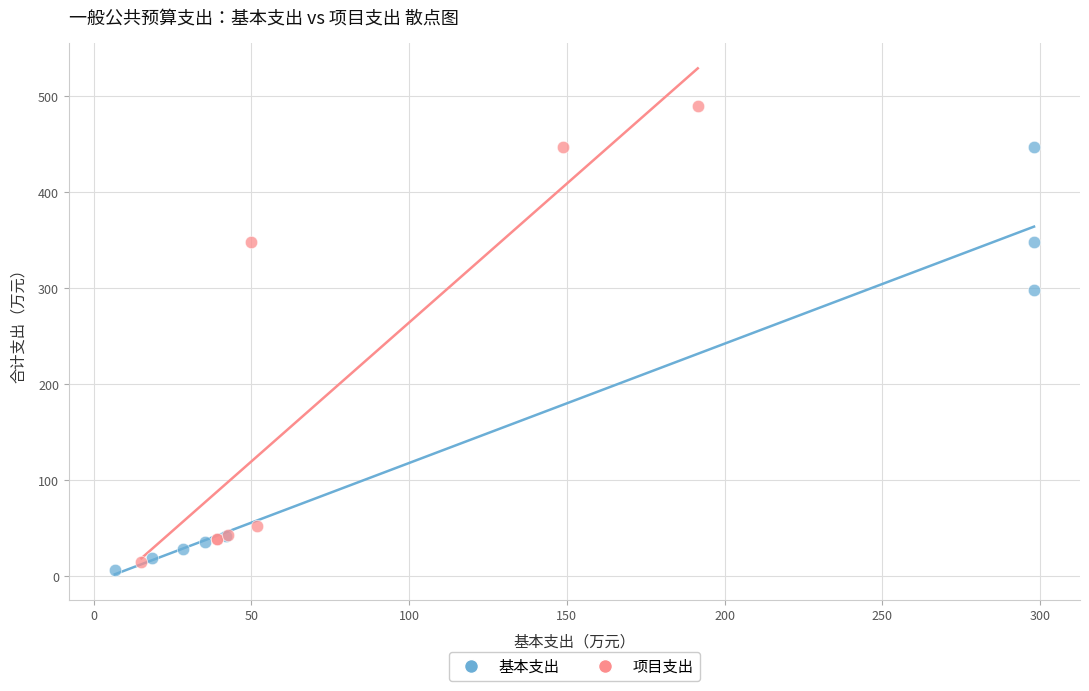

Which series reaches the maximum Y coordinate?

项目支出